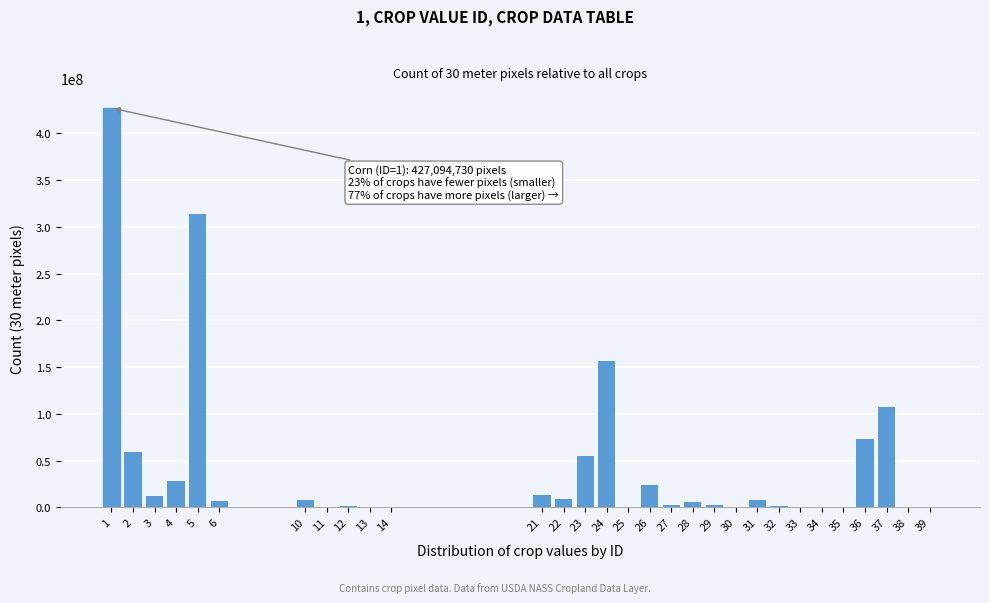

What is the greatest value displayed?

427094730